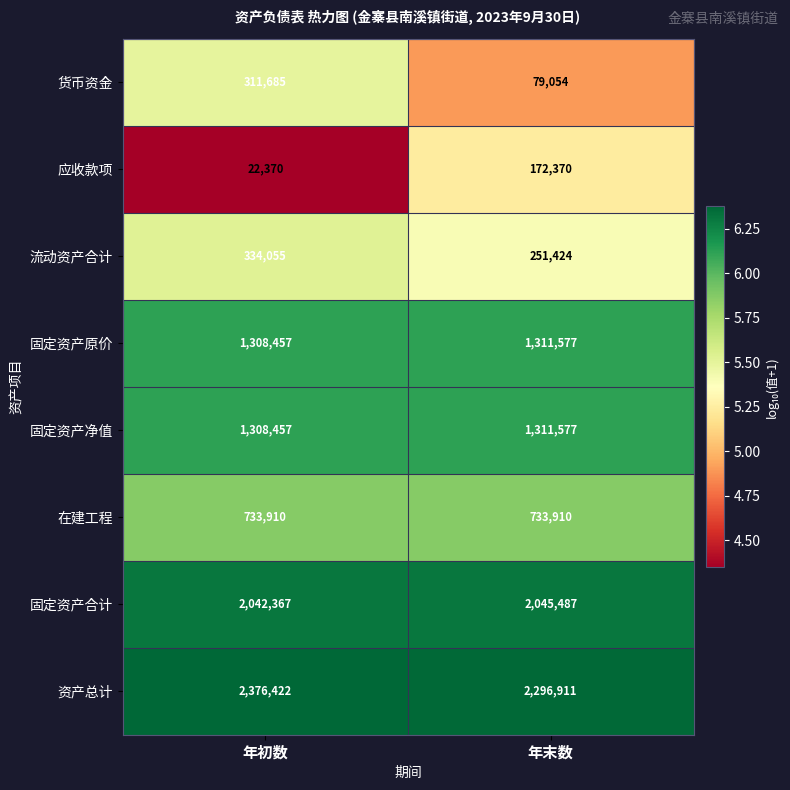

Which label corresponds to the largest value in the chart?

年初数